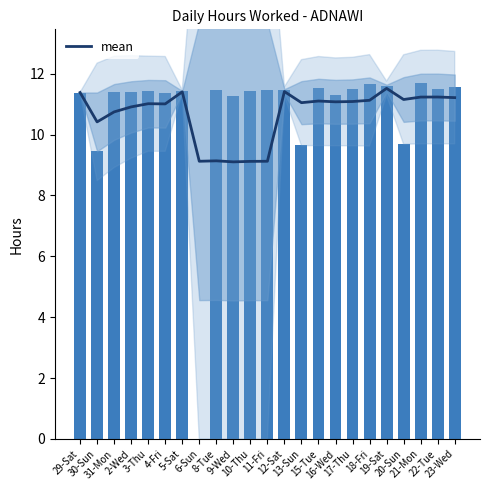

What position from the left is 31-Mon?

3